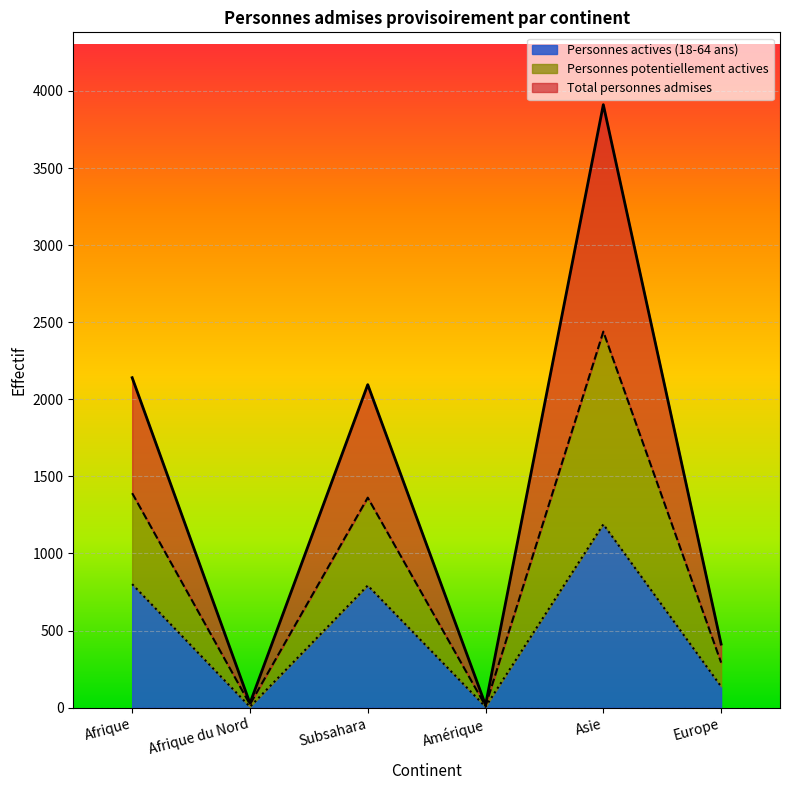

List the series in order of their overall mean, highest first.

Total personnes admises, Personnes potentiellement actives, Personnes actives (18-64 ans)